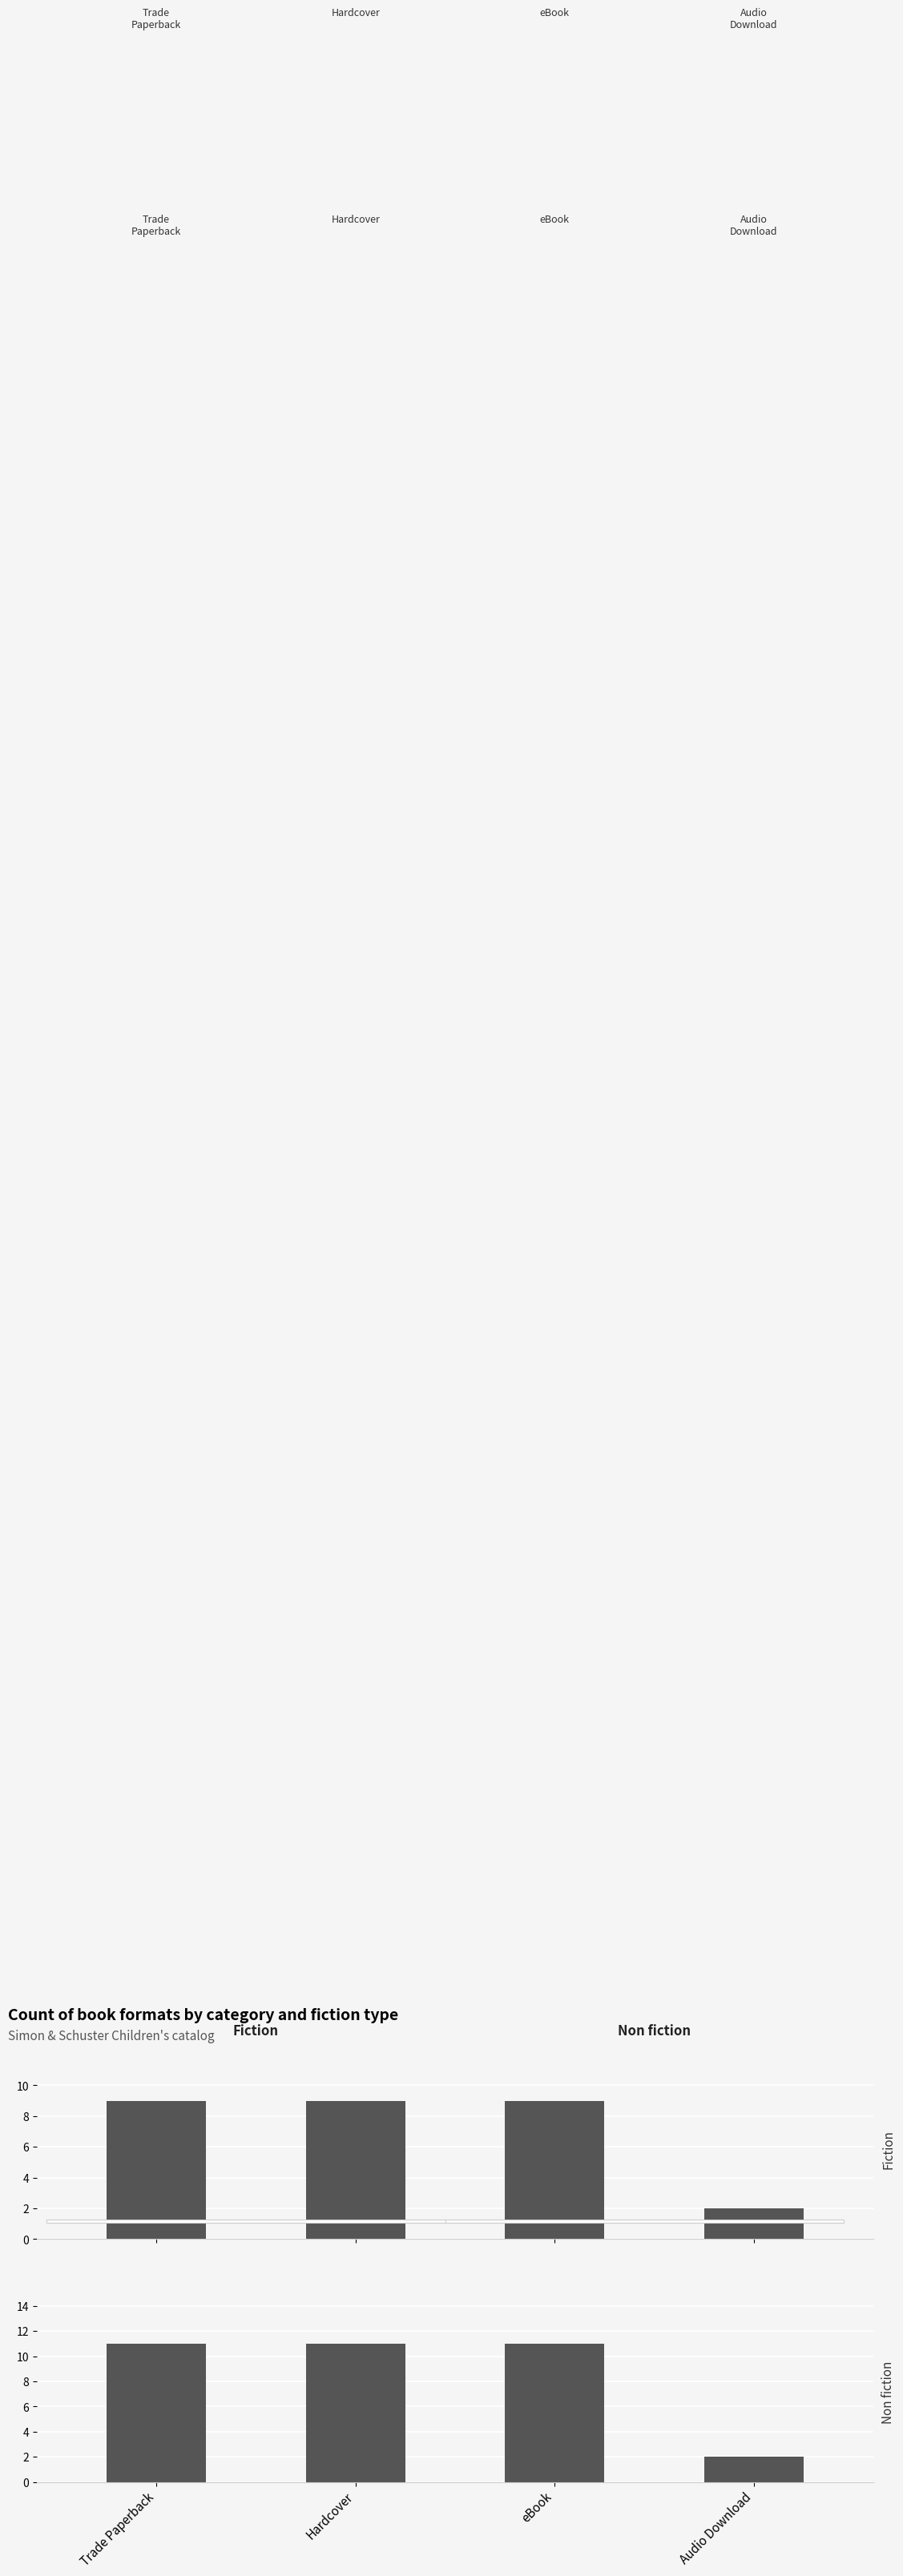

What is the difference between the highest and lowest values at Hardcover?

2